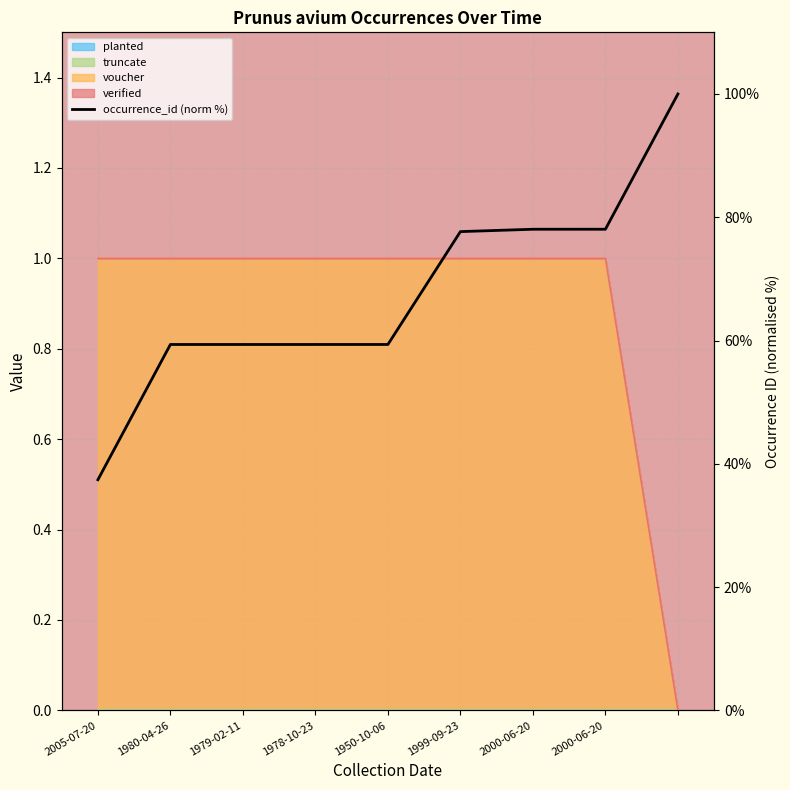

Which has a higher value, 8 or 2000-06-20?

8